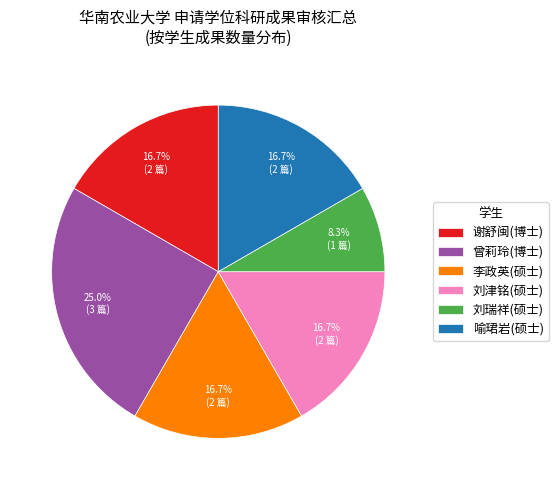

What percentage is NOT represented by 喻珺岩(硕士)?

83.3%